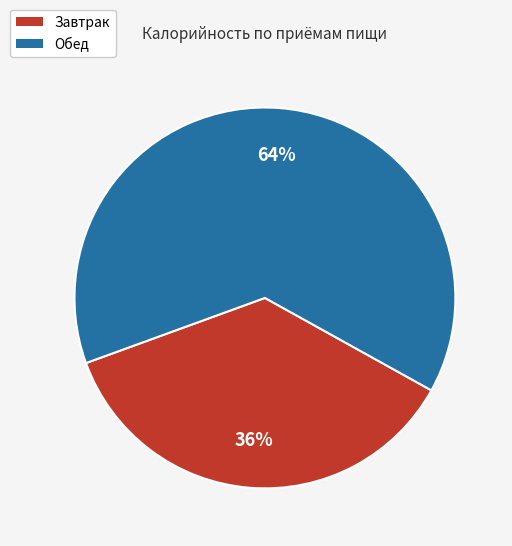

Is the sum of Завтрак and Обед greater than half?

Yes